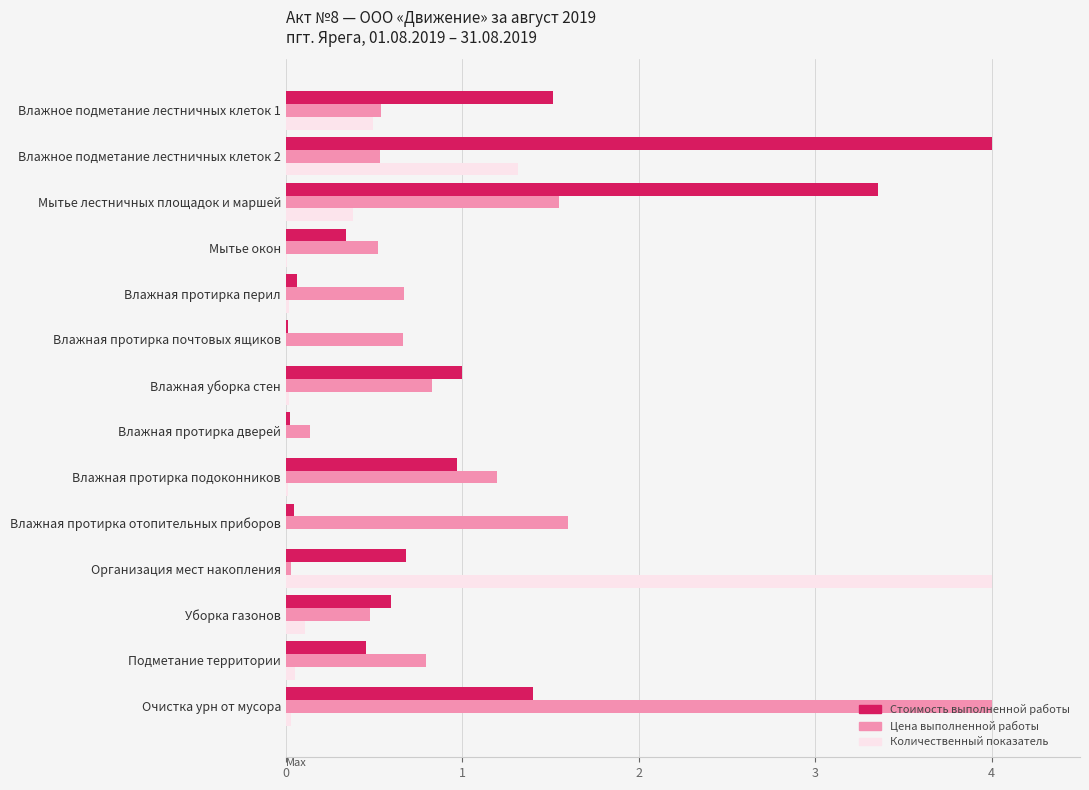

Where is Количественный показатель nearest to the value 2?

Влажное подметание лестничных клеток 2